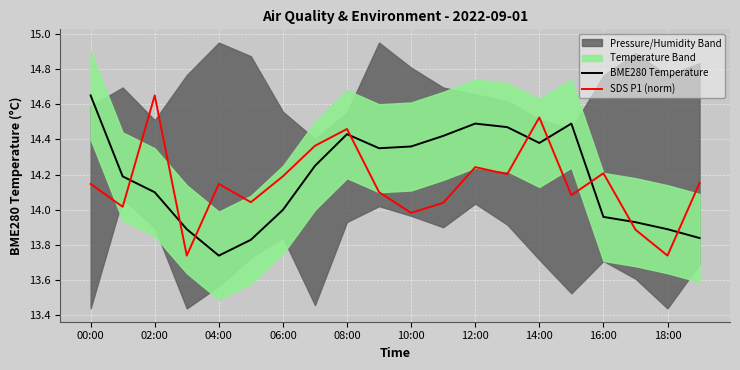

Is it true that BME280 Temperature equals 5.9 at 10:00?

False